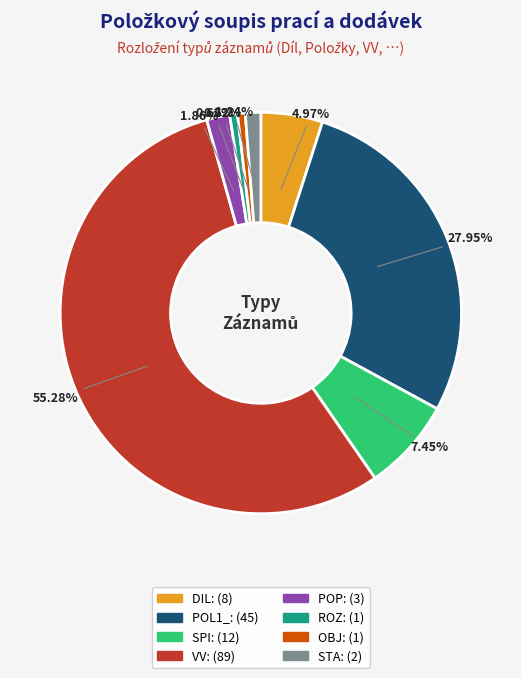

Does VV account for over 50% of the chart?

Yes